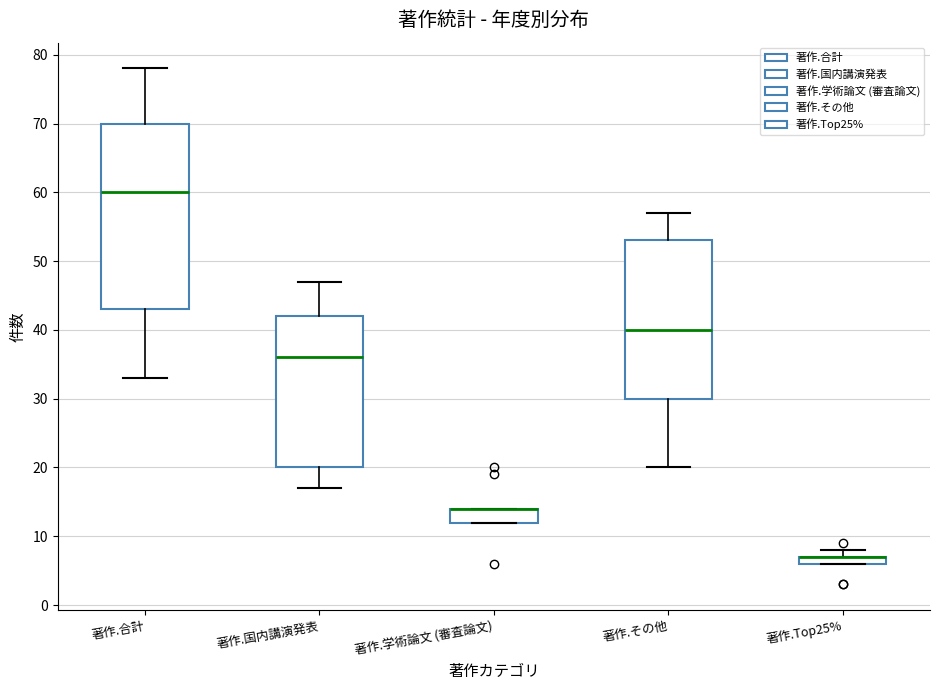

Comparing the boxes themselves (not the whiskers), which one is the tallest?

著作.合計